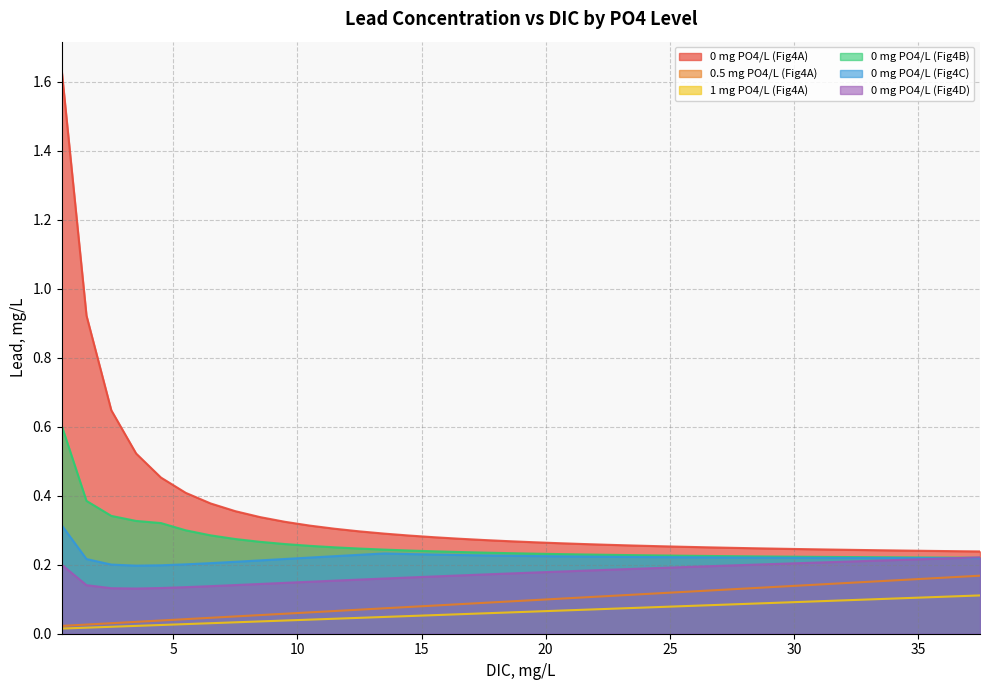

What is the maximum value for 0 mg PO4/L (Fig4C)?

0.3